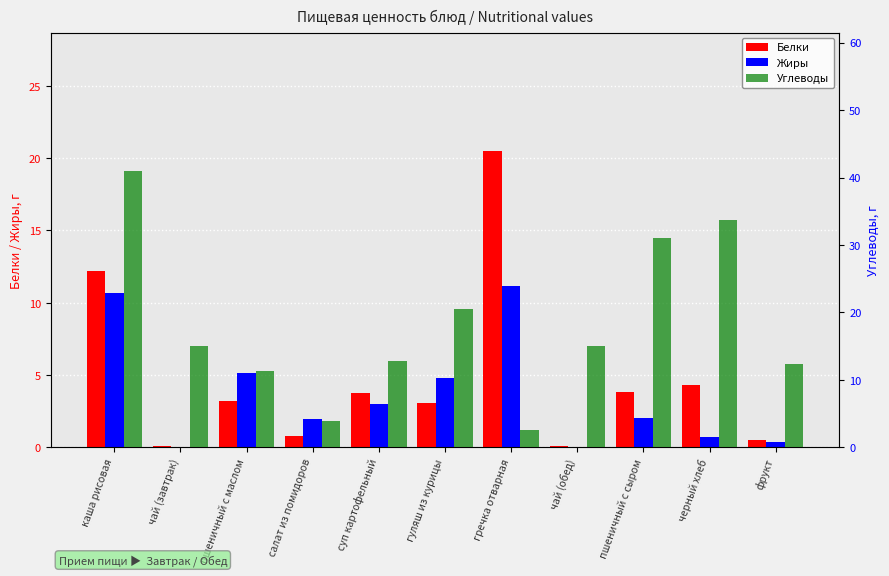

What are all the series names shown in the legend?

Белки, Жиры, Углеводы